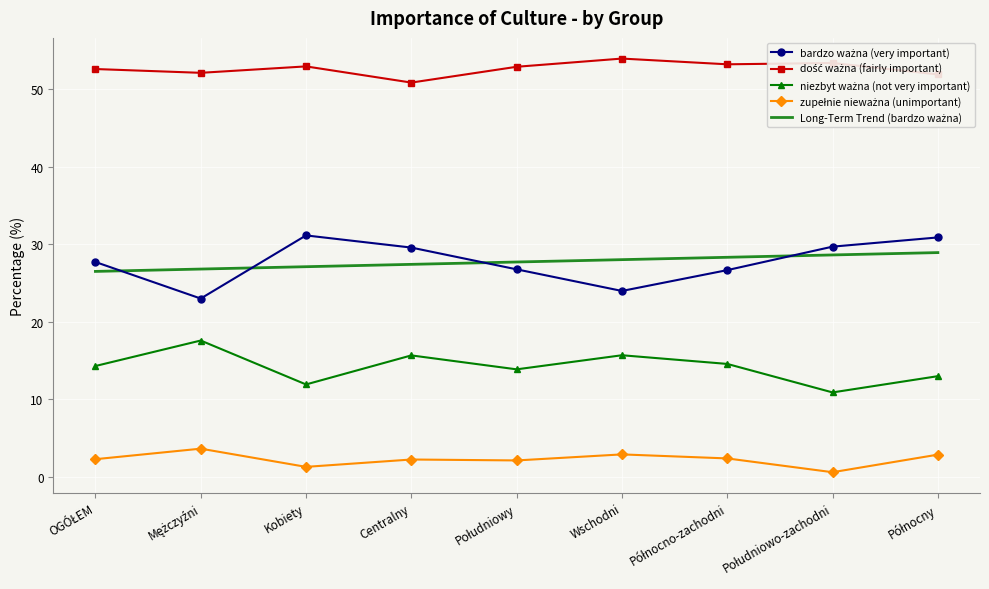

What position from the right is Centralny?

6